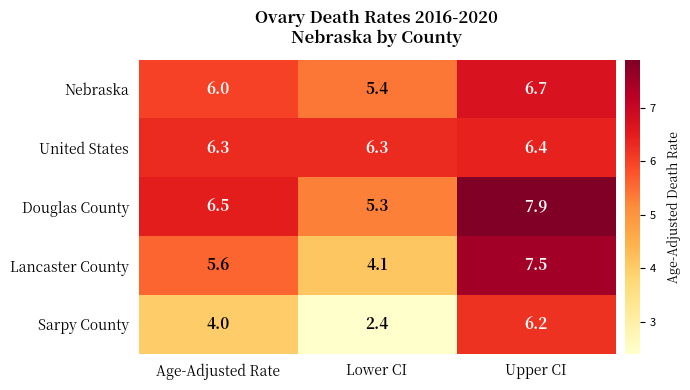

Is it true that United States equals 1.6 at Lower CI?

False